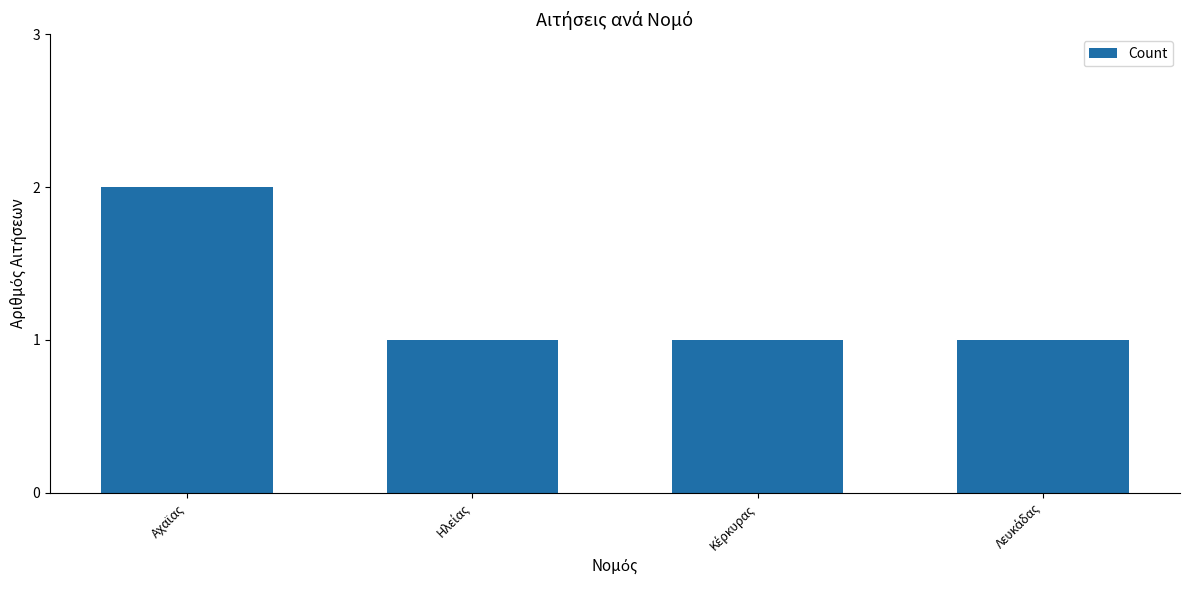

What is the sum of all values?

5